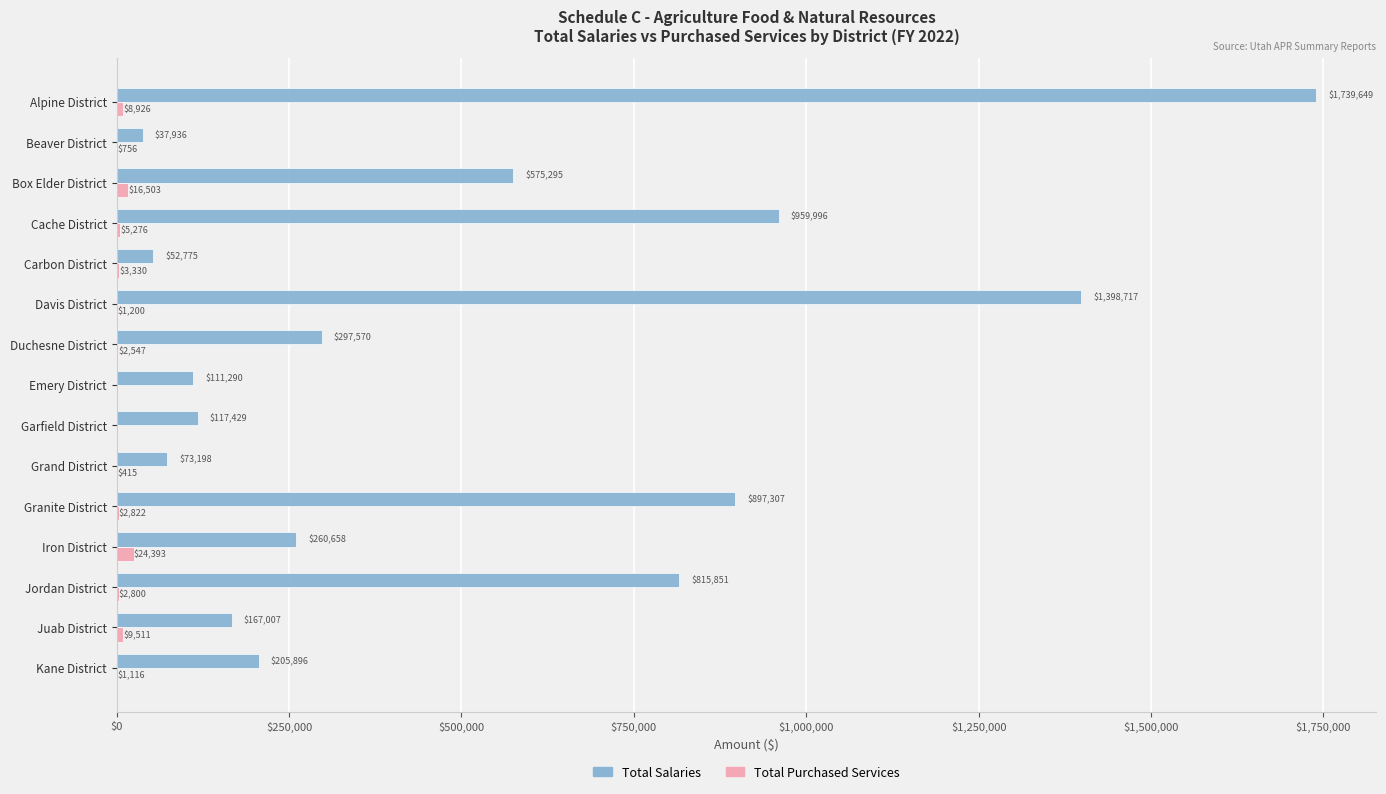

What is the greatest value displayed?

1739649.0